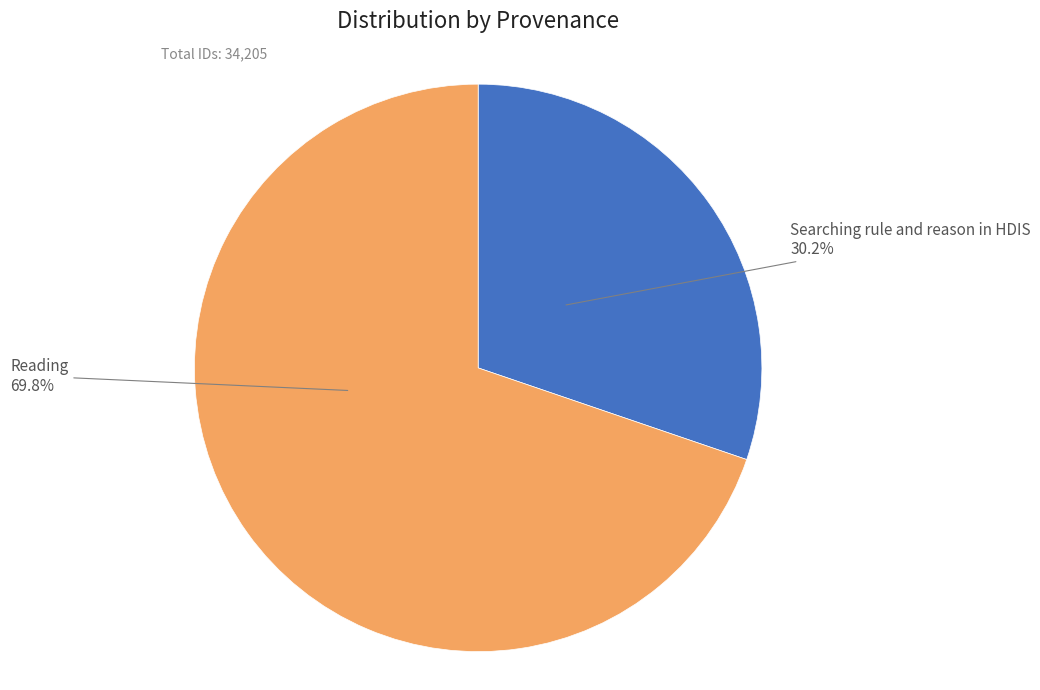

Count the number of slices in the pie.

2